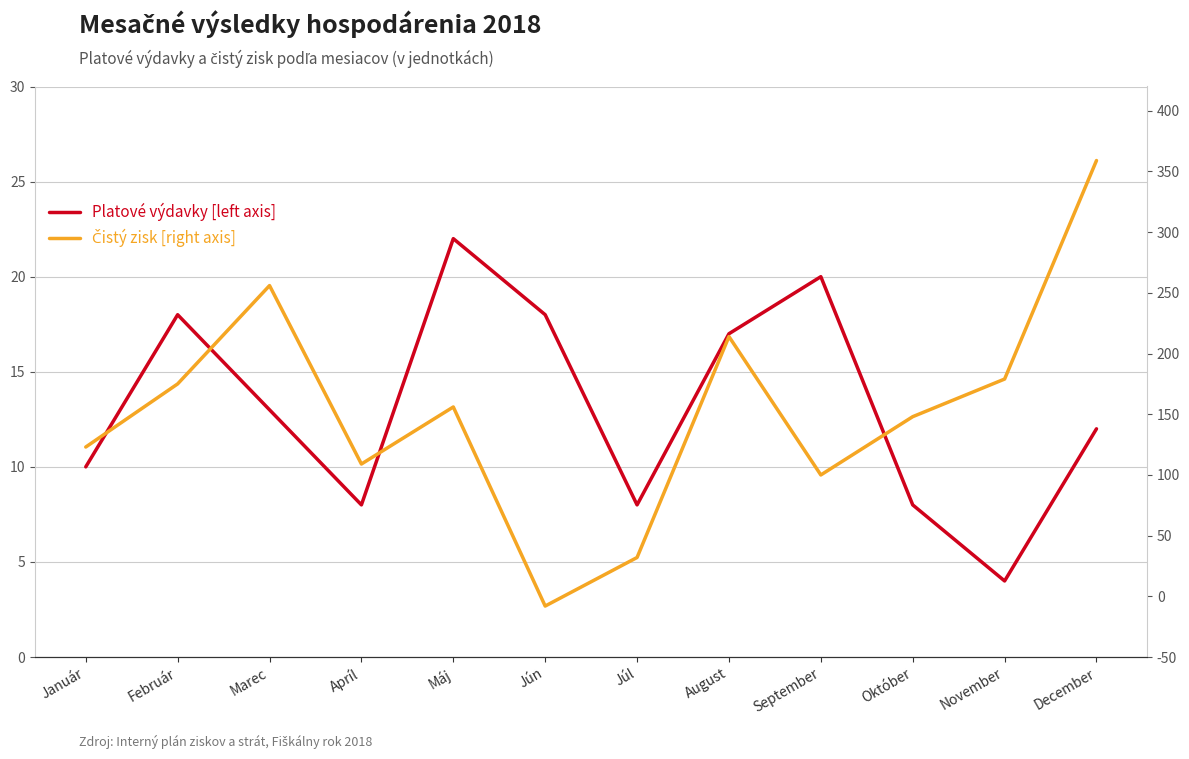

Which label corresponds to the smallest value in the chart?

Jún